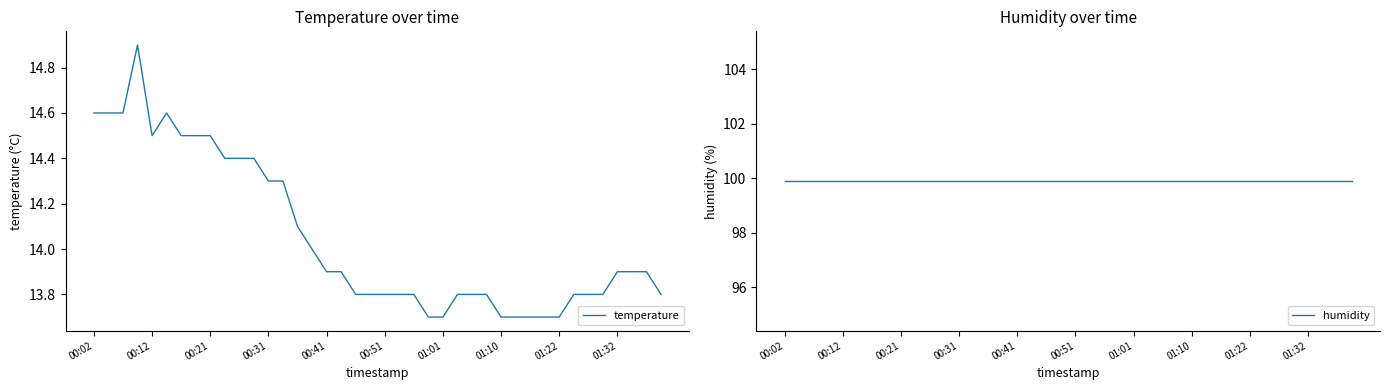

True or false: temperature has a value of 13.7 at 01:01.

True